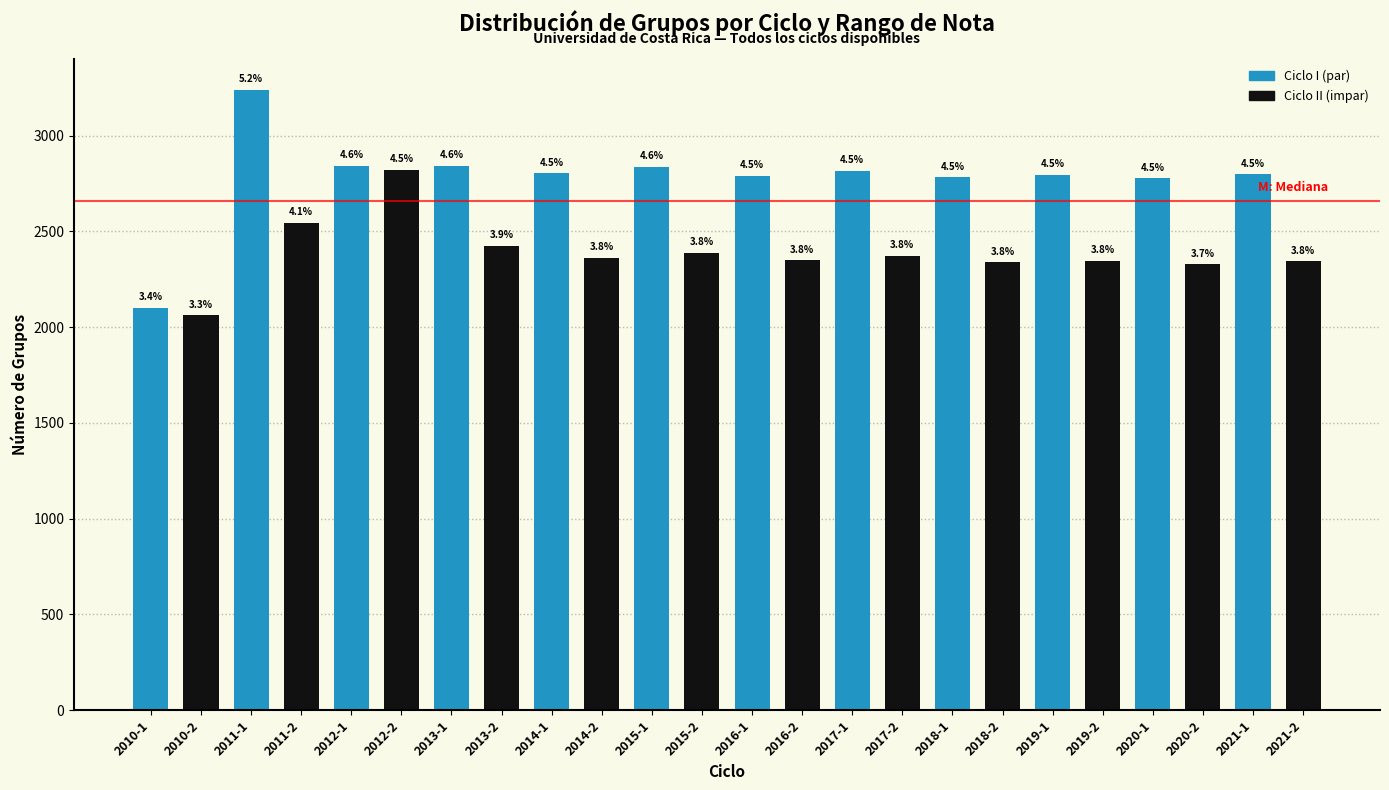

Are the bars horizontal?

No